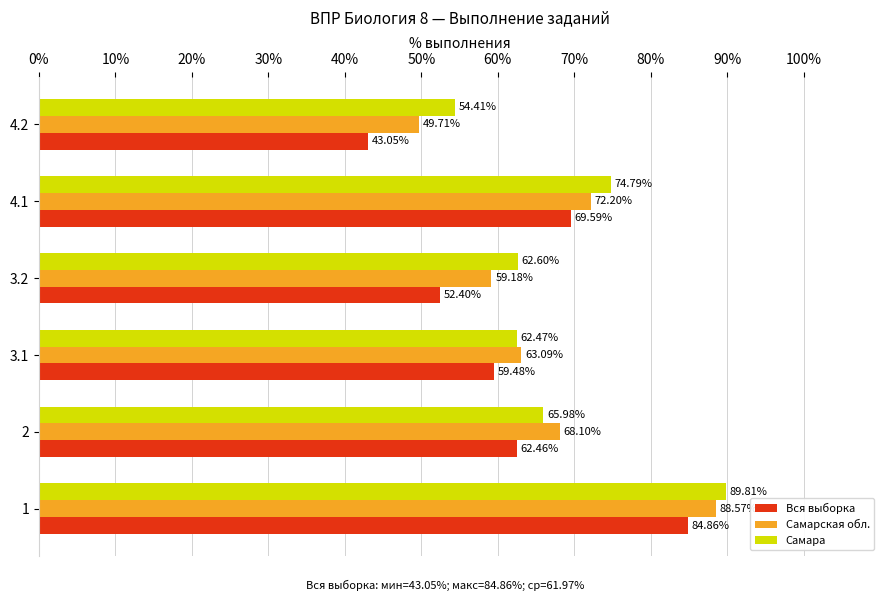

What is the sum of all Самарская обл. values?

400.9